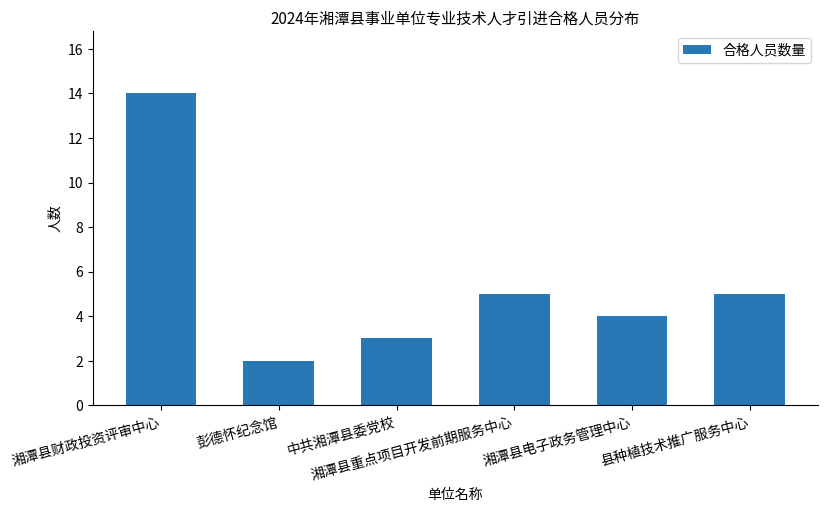

What is the value of the 3rd bar from the left?

3